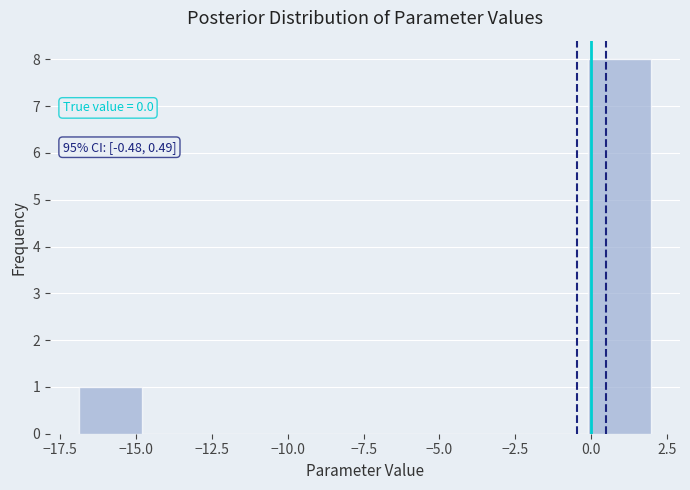

Over which range of the x-axis is the bar tallest?

0.0 to 2.0